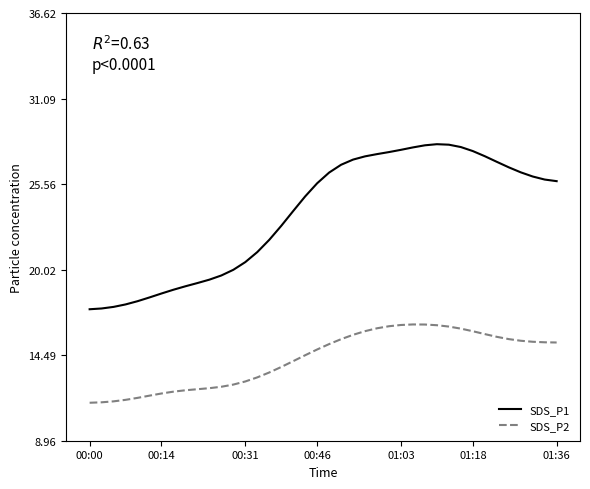

What is the maximum value shown in the chart?

28.1